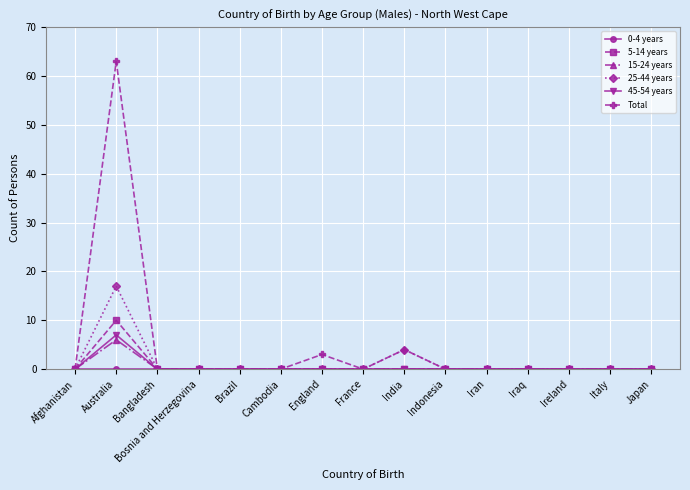

At which label does 15-24 years reach its peak?

Australia